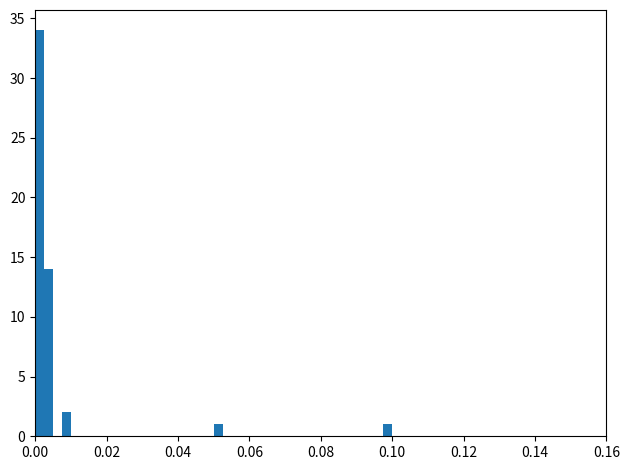

Around what value on the x-axis is the tallest bar? Give the approximate position of its centre, as read against the axis.

0.002